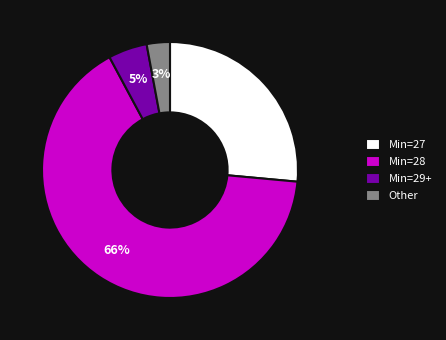

To the nearest percent, what is the average slice percentage?

25%